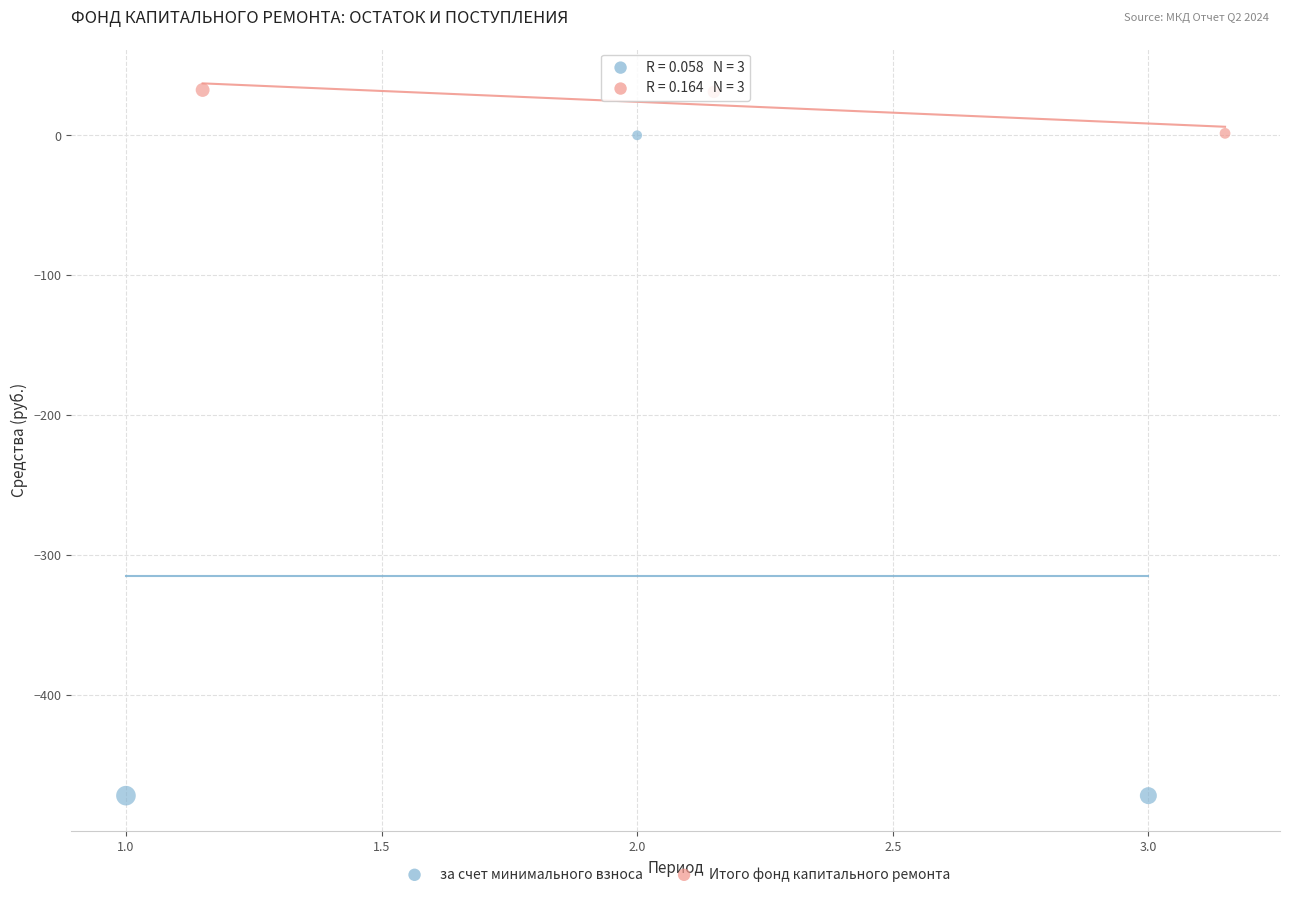

What are all the series names shown in the legend?

за счет минимального взноса, Итого фонд капитального ремонта